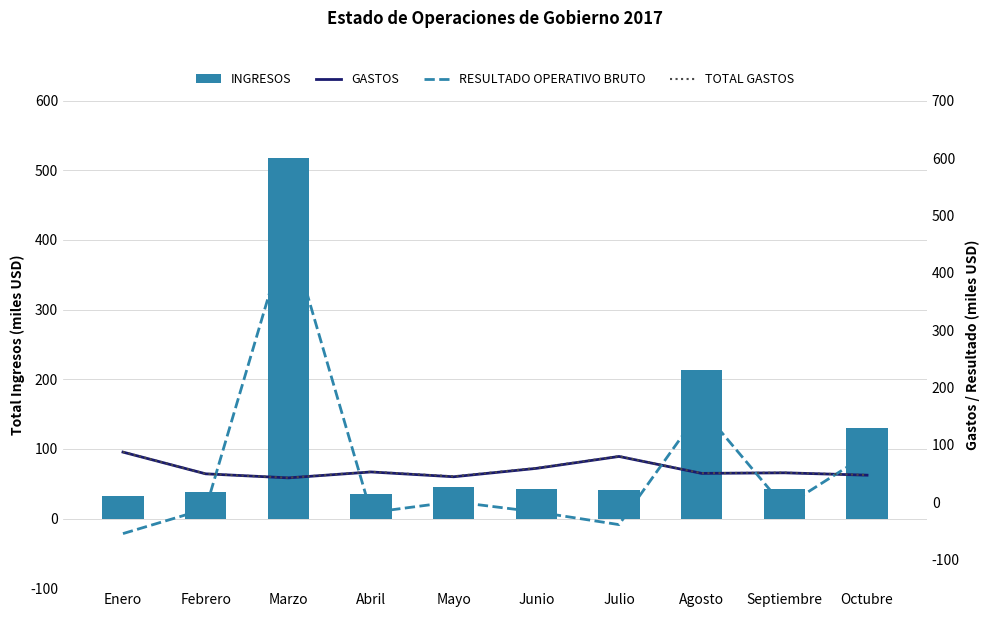

Which has a higher value, Agosto or Septiembre?

Agosto